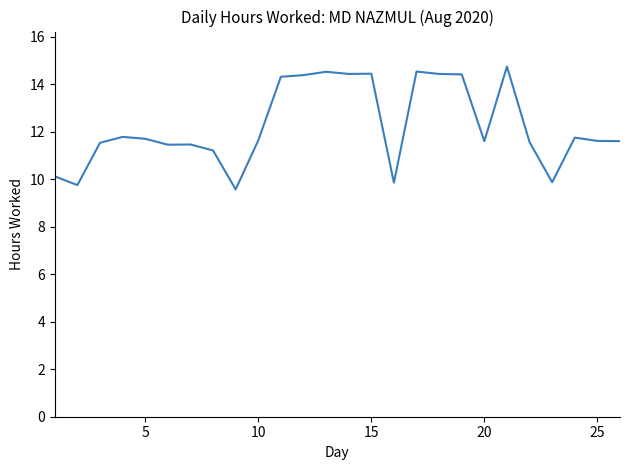

What is the smallest value displayed?

9.6